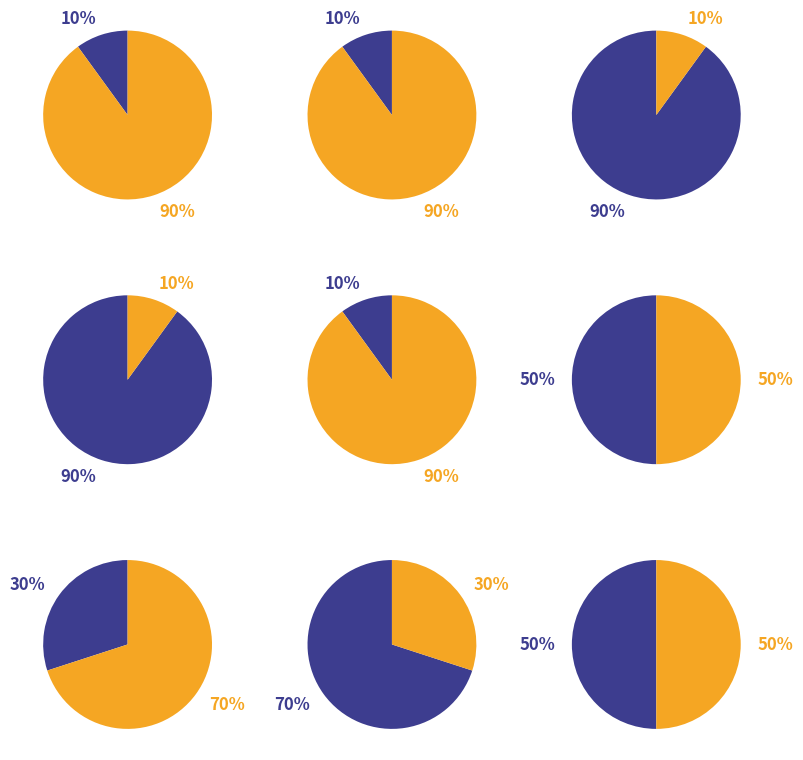

Is it true that Native Hawaiian and Other Pacific is 13% of the pie?

False